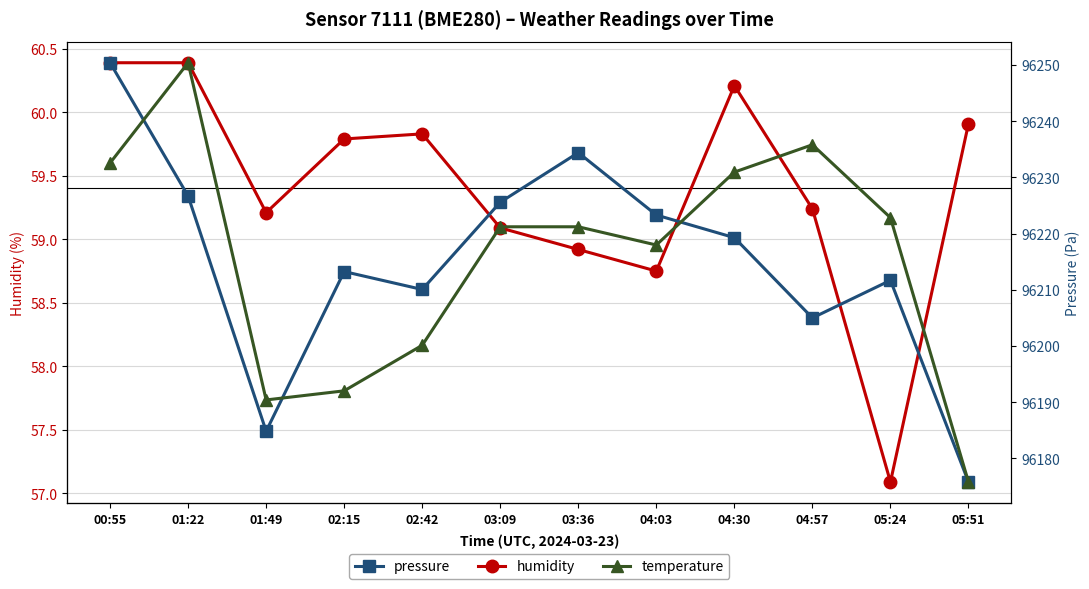

At which label is temperature closest to 3?

05:51